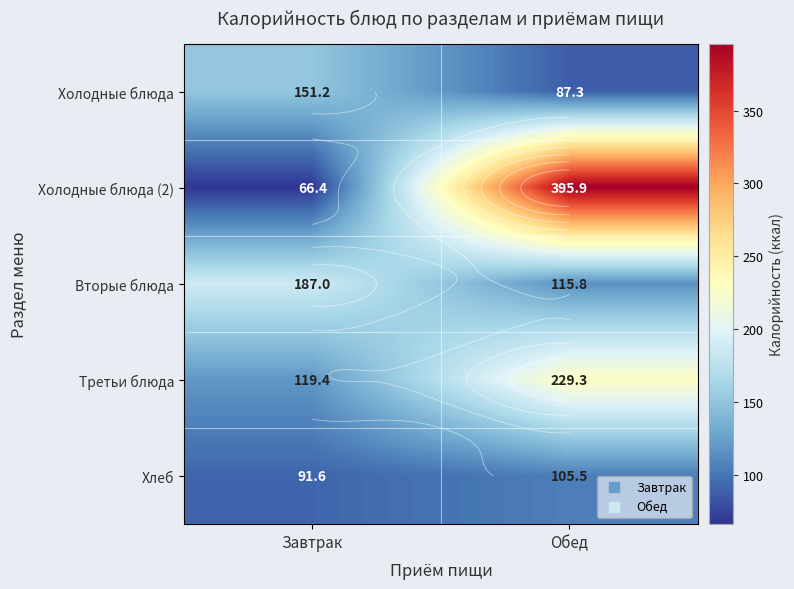

How many data points does each series have?

2